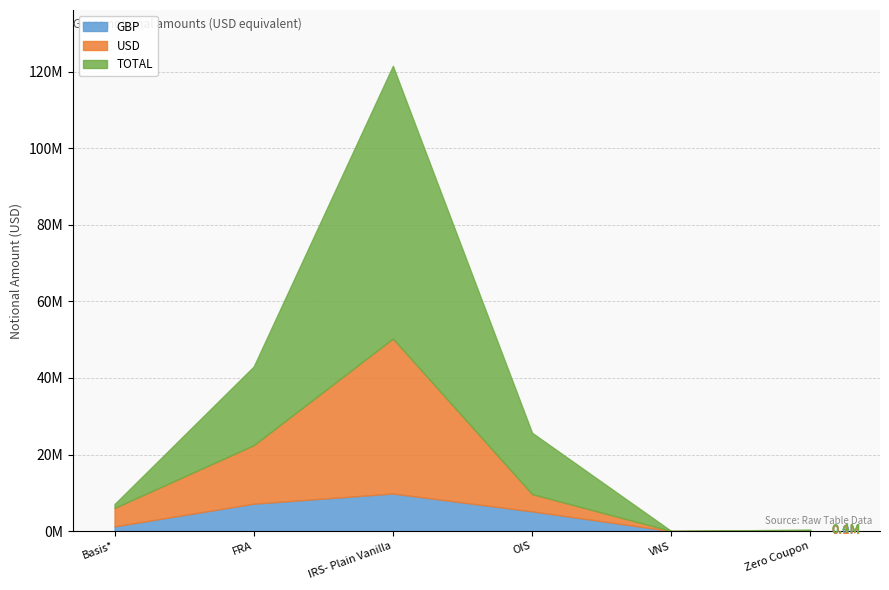

How many interior local peaks does the TOTAL series have?

1